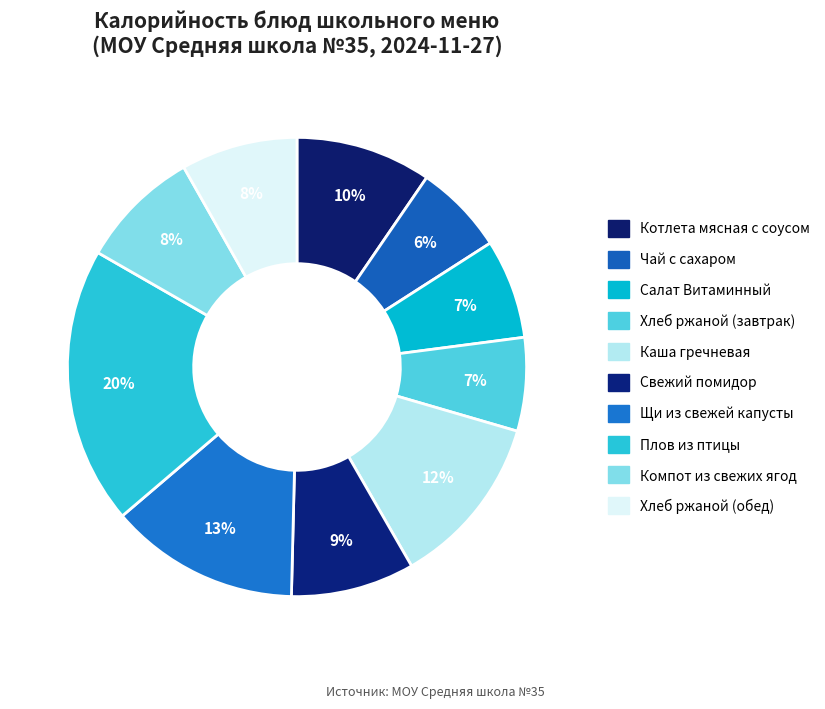

Does Щи из свежей капусты account for over 50% of the chart?

No